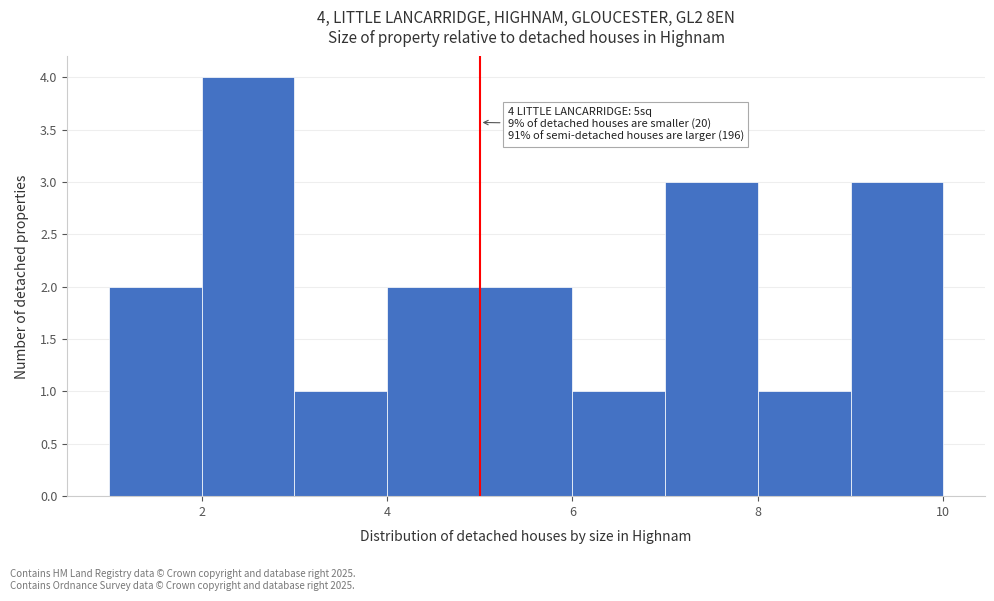

Over which range of the x-axis is the bar tallest?

2 to 3